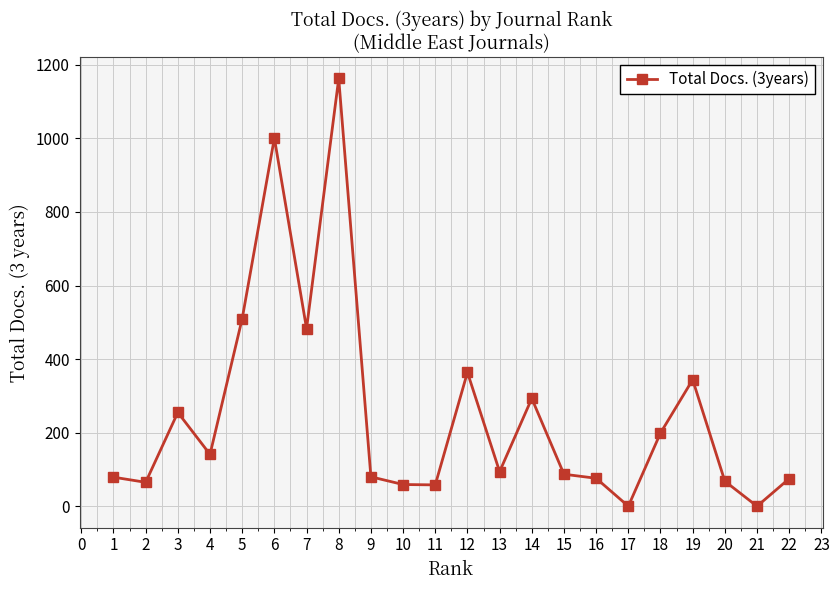

Between 9 and 7, which is larger?

7